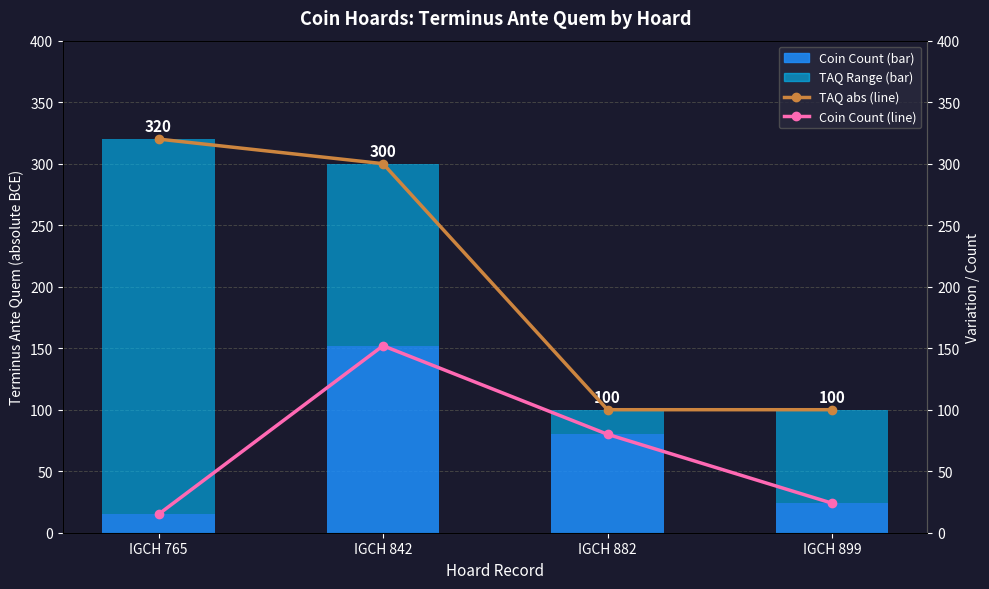

Are the bars grouped side by side (vs. stacked)?

Yes